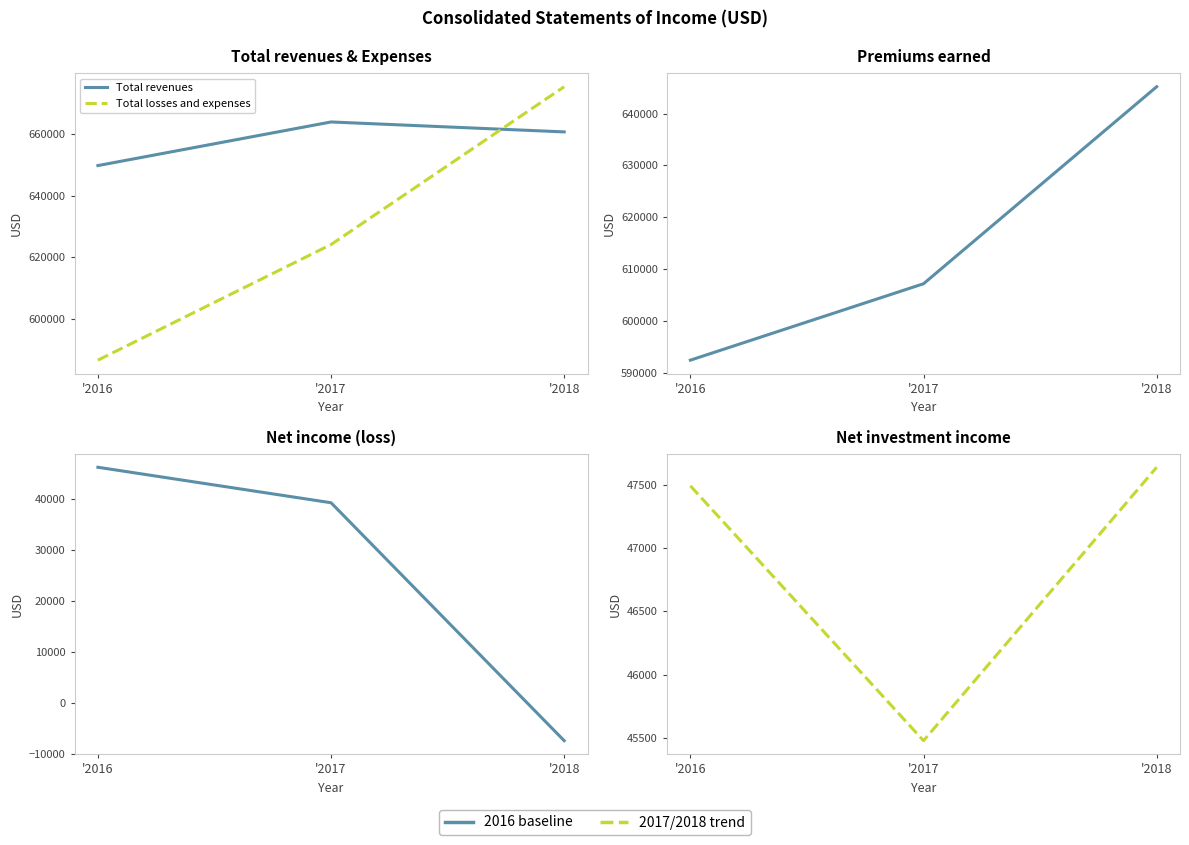

Which category has the lowest value in the Premiums earned series?

'2016